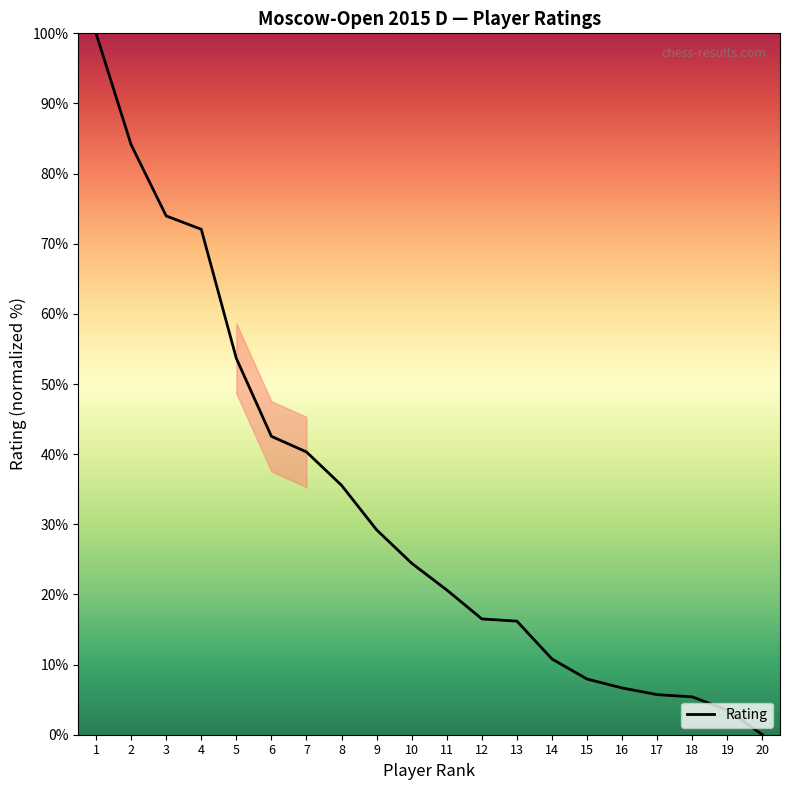

What is the difference between the maximum and minimum values?

100.0